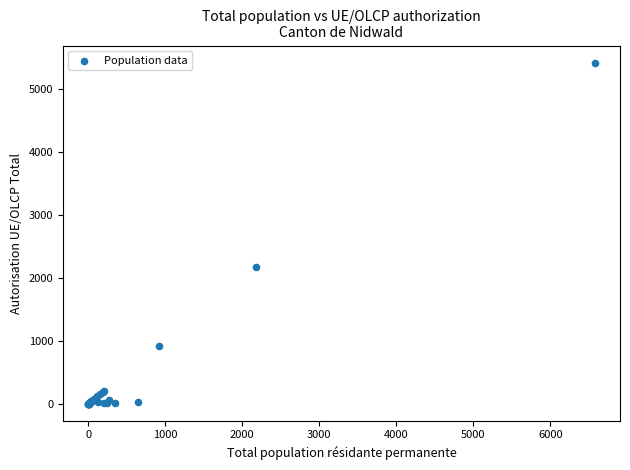

What Y value in the scatter plot is closest to 2713?

2176